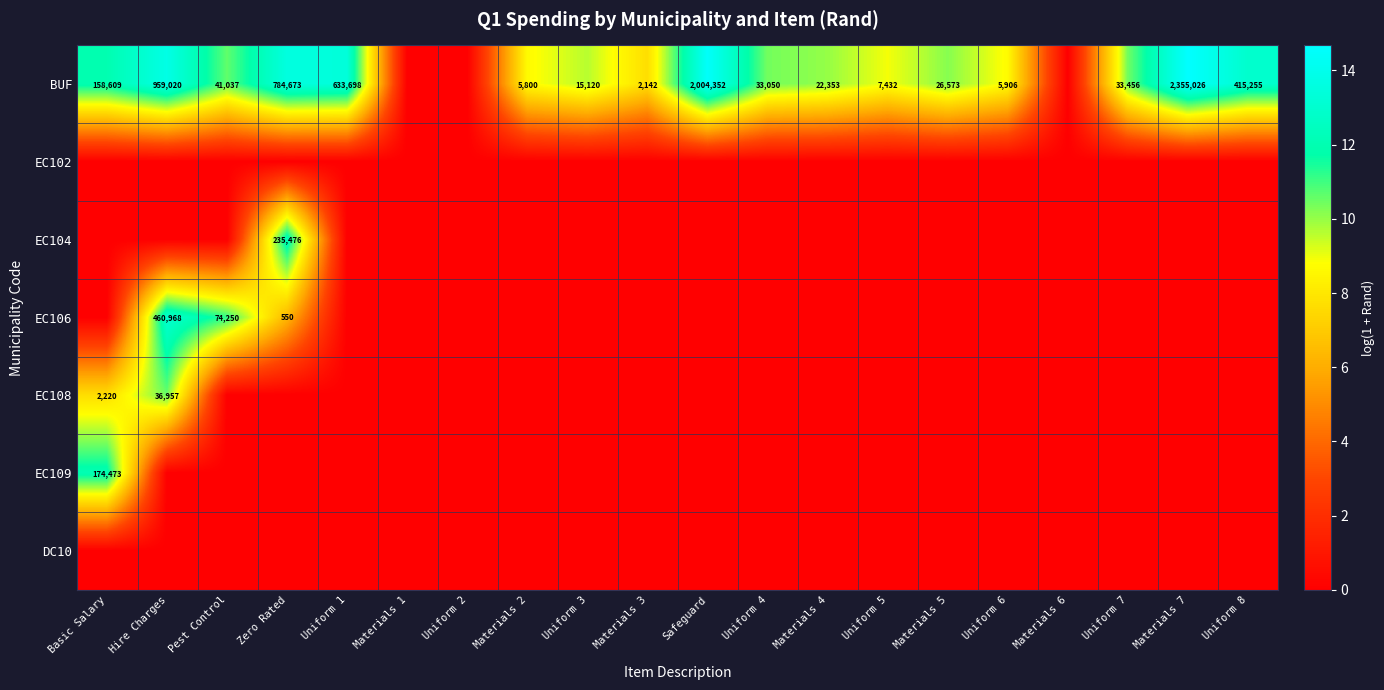

What is the difference between the highest and lowest values at Hire Charges?

13.8